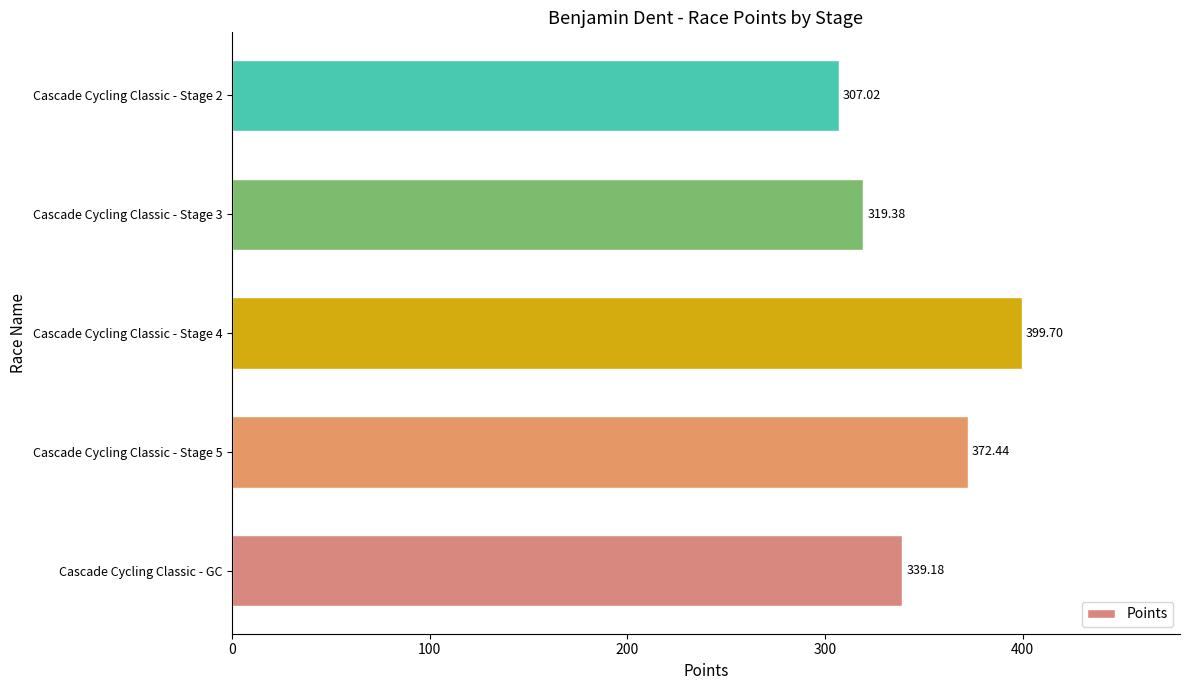

What is the ratio of the value at Cascade Cycling Classic - Stage 5 to the value at Cascade Cycling Classic - GC?

1.1